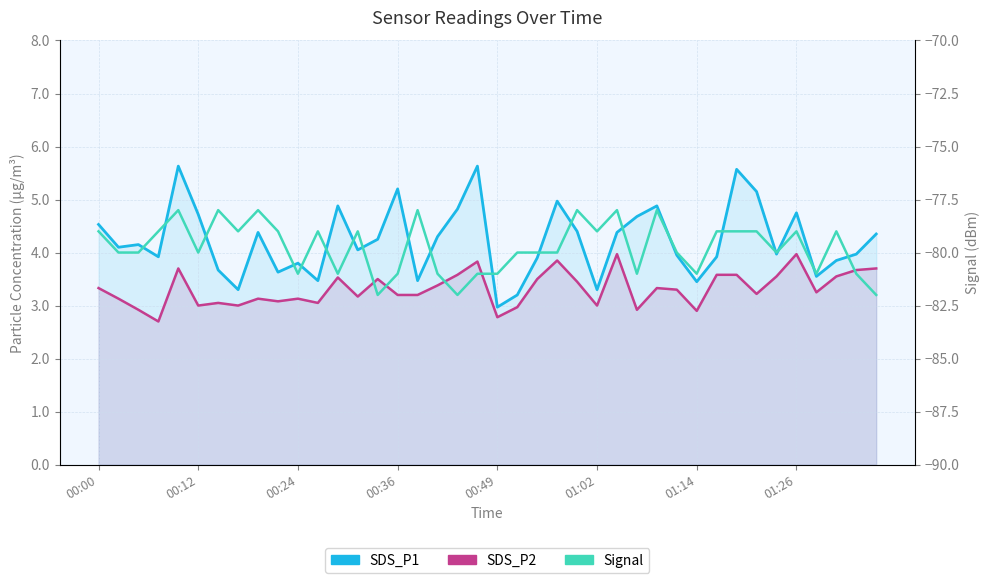

How many series are shown in this chart?

3